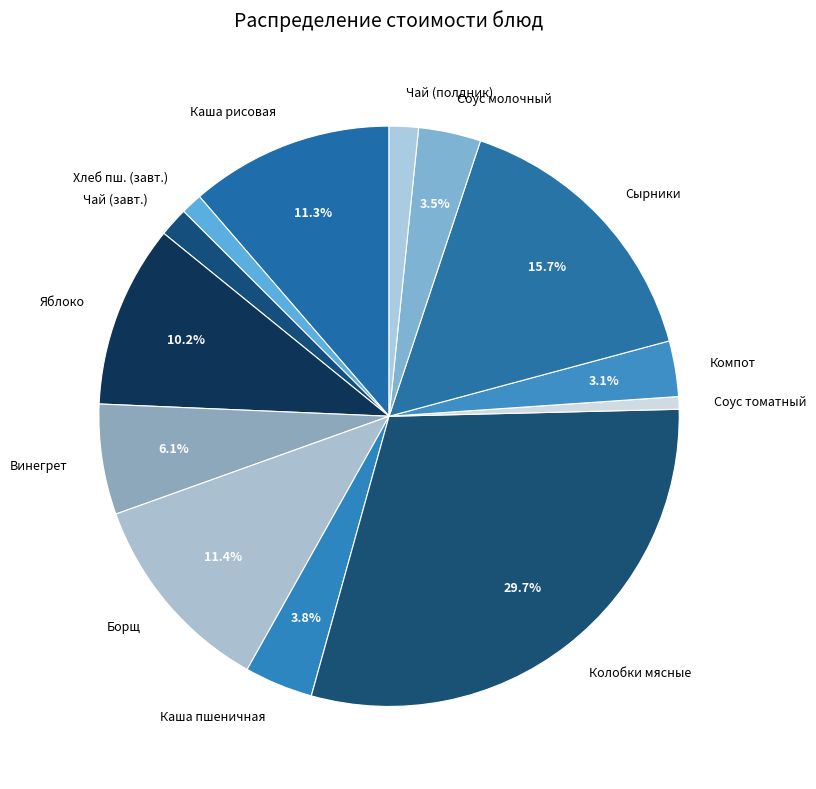

Approximately how many times larger is the value at Компот compared to Чай (полдник)?

1.9